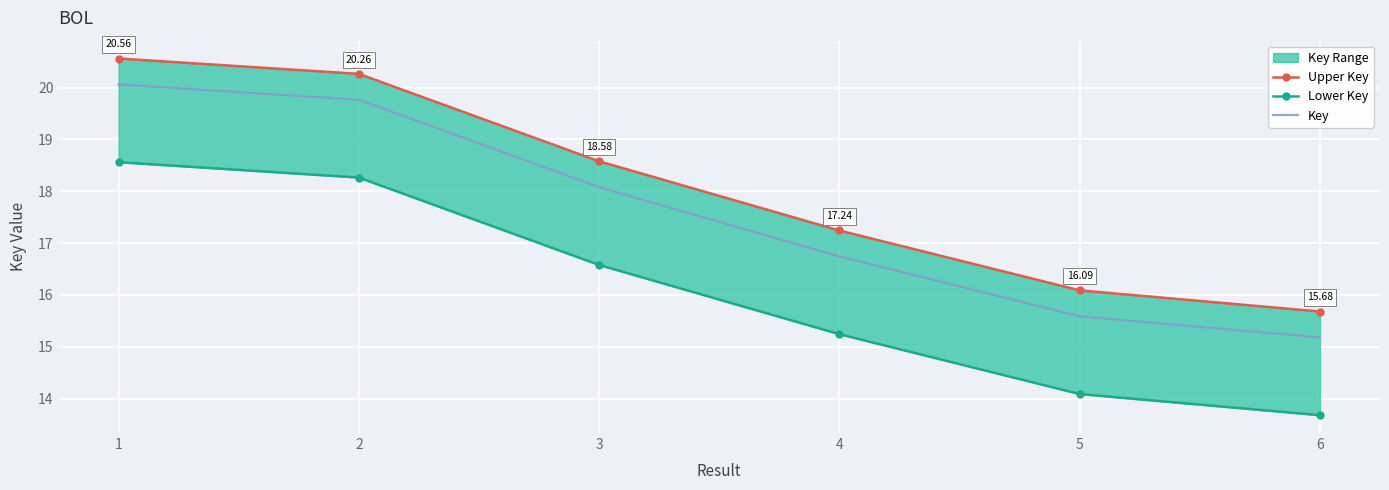

At how many categories does at least one series exceed 19?

2